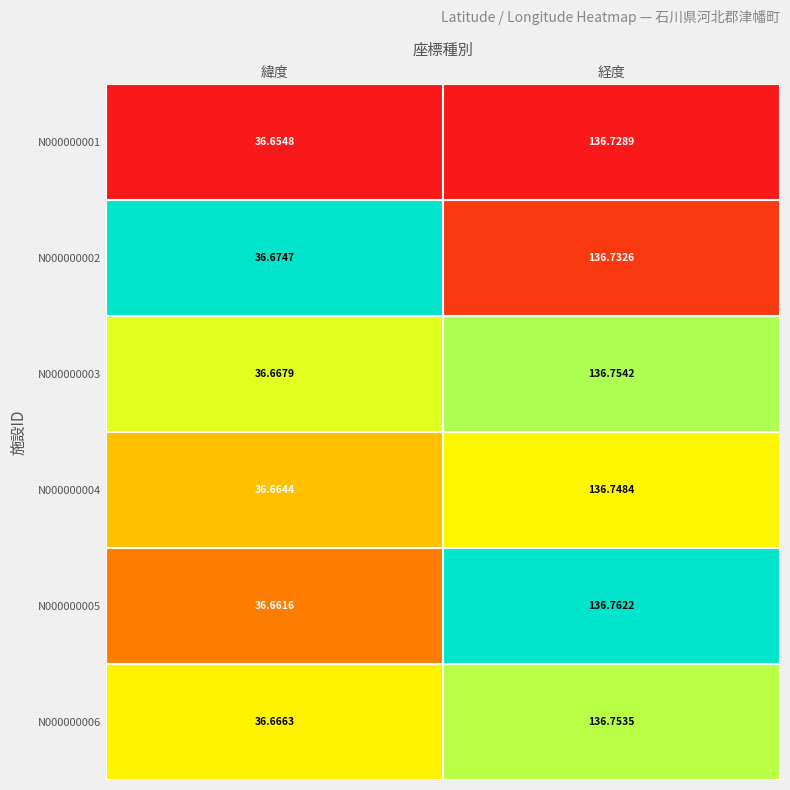

List the labels in order of N000000002 value, largest first.

経度, 緯度